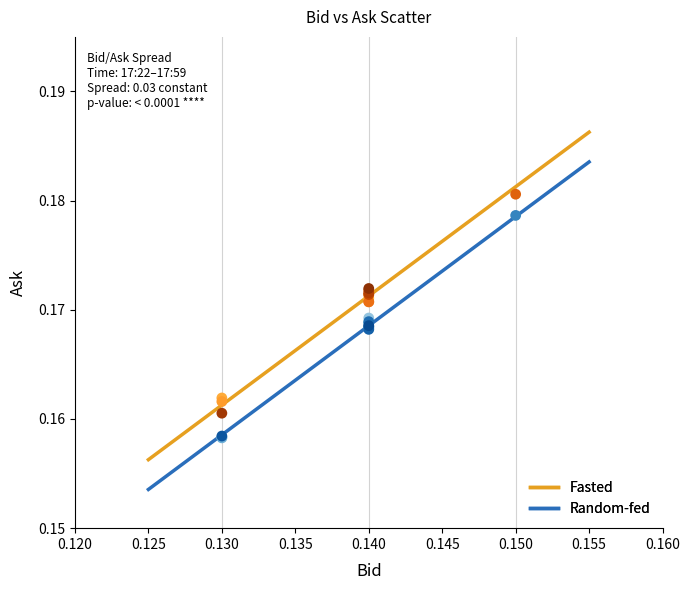

Which series reaches the minimum Y coordinate?

Random-fed